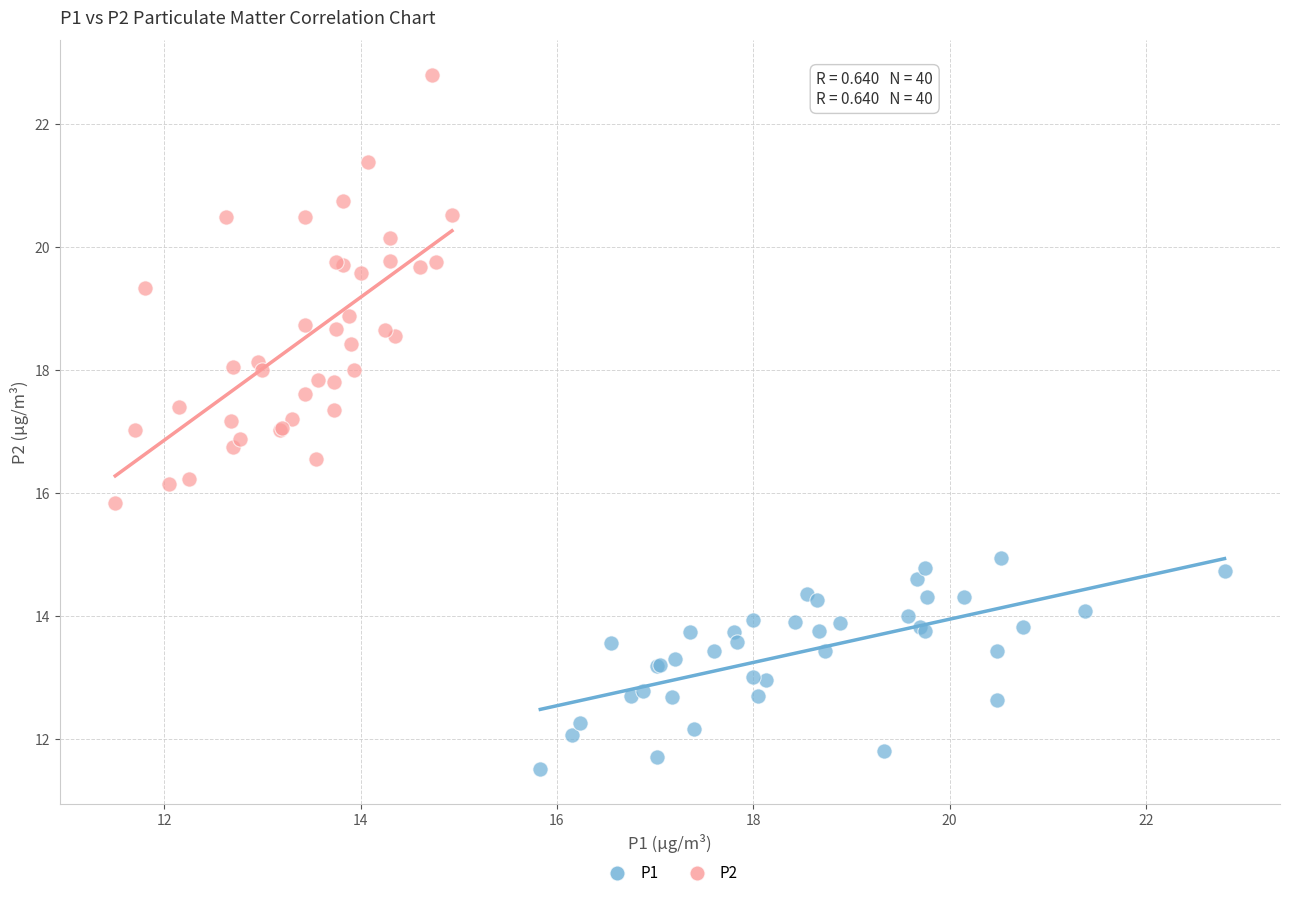

What are all the series names shown in the legend?

P1, P2